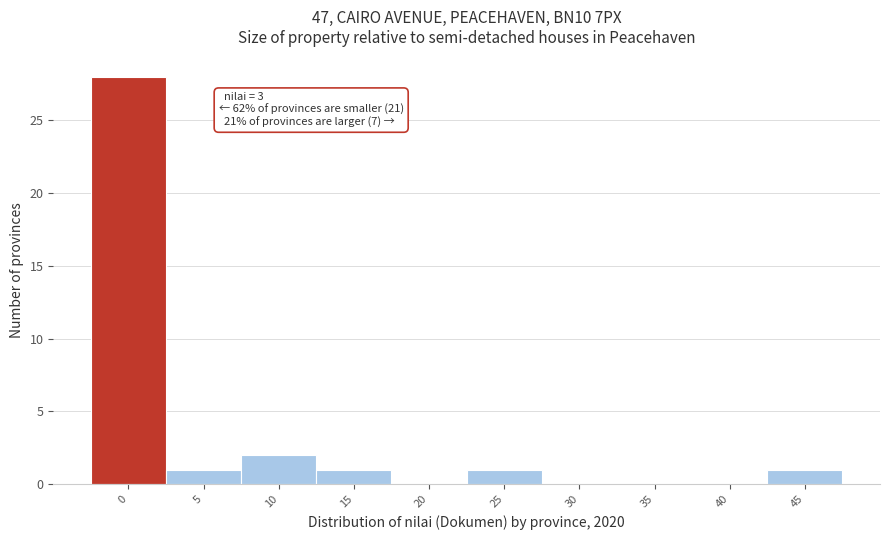

Reading left to right, extract all data points from this chart.

0=28	5=1	10=2	15=1	20=0	25=1	30=0	35=0	40=0	45=1